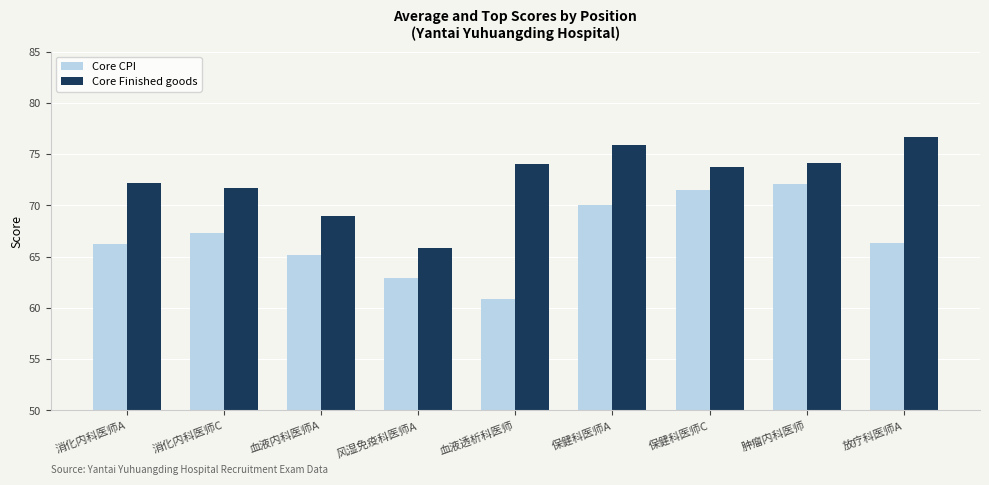

At which label does Core Finished goods reach its minimum?

风湿免疫科医师A